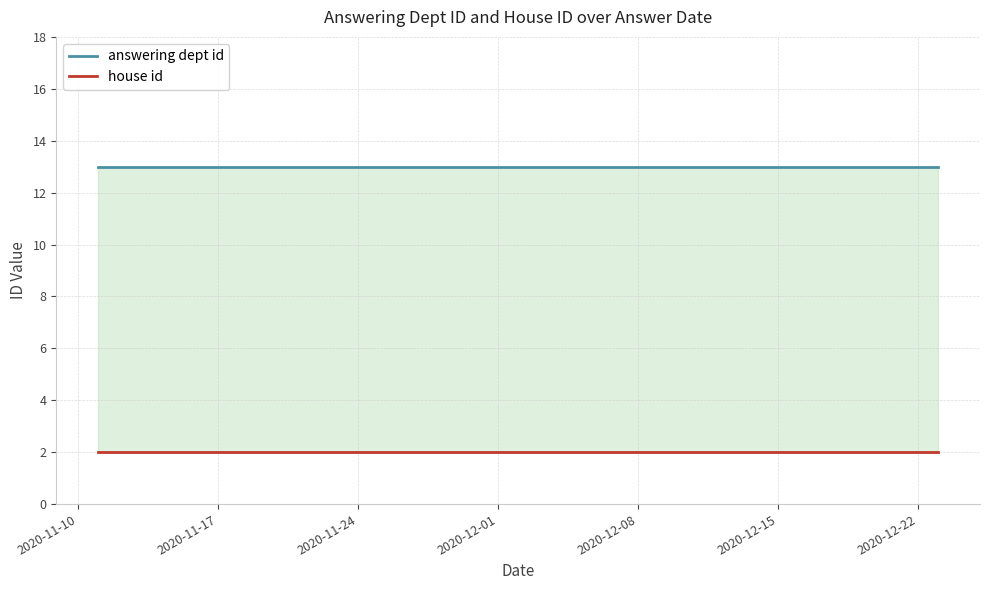

What is the maximum value shown in the chart?

13